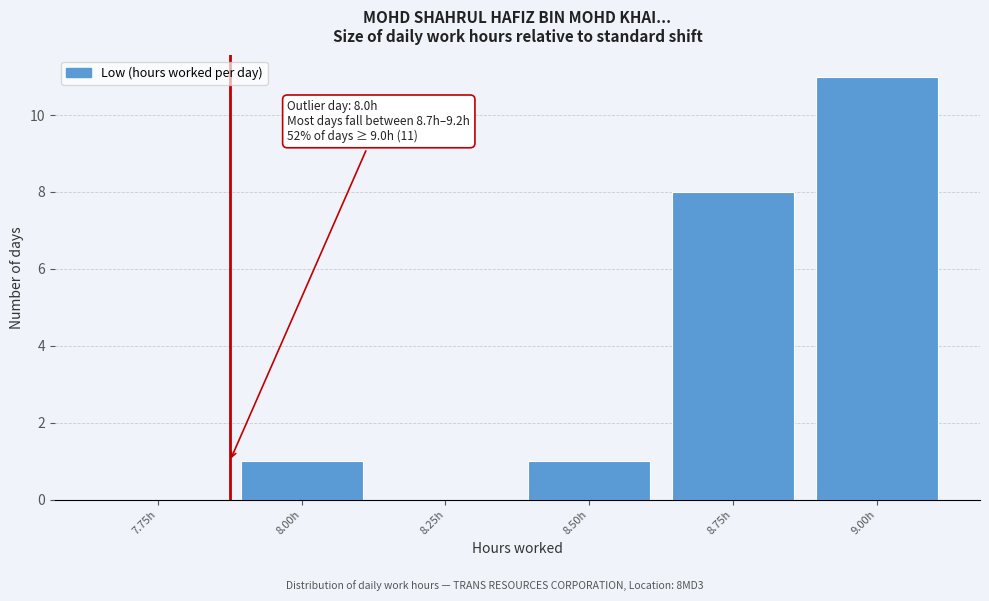

Reading left to right, what are all the values shown in this chart?

7.75h=0	8.00h=1	8.25h=0	8.50h=1	8.75h=8	9.00h=11